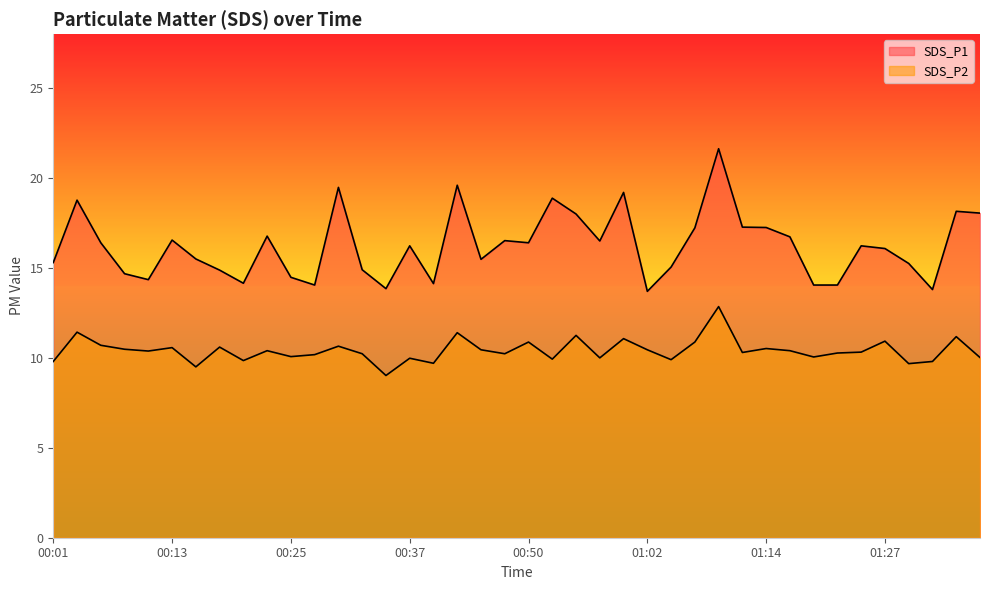

At which category is the sum across all series the highest?

01:10